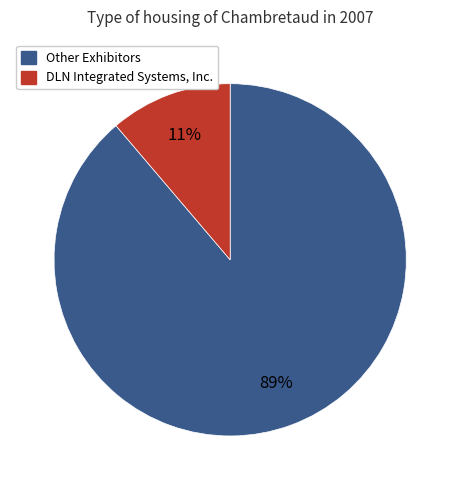

How many slices are in this pie chart?

2